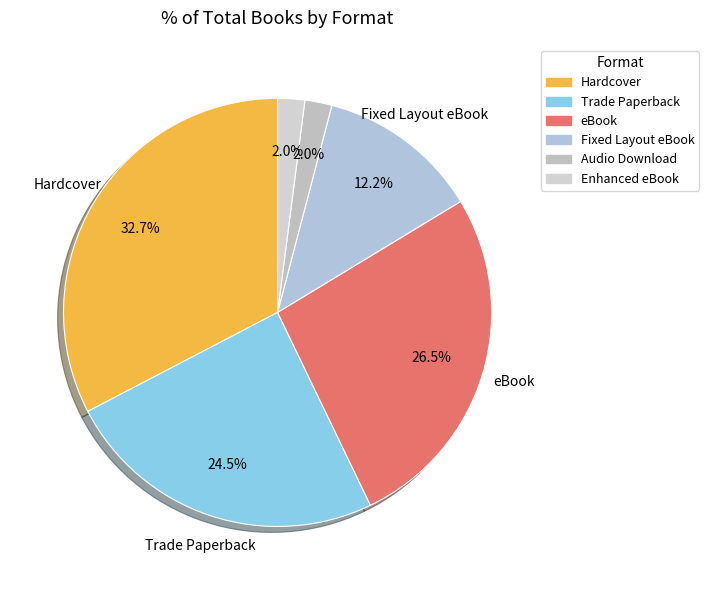

How many segments does this pie chart have?

6